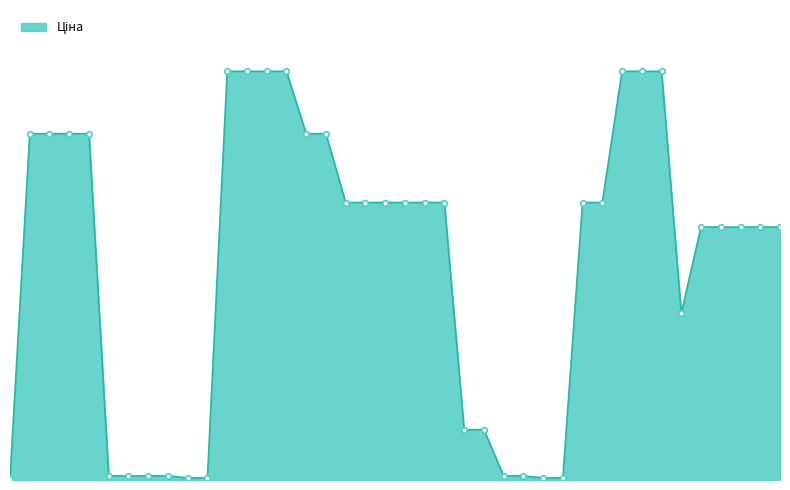

Is this an area chart (filled region under the line)?

Yes